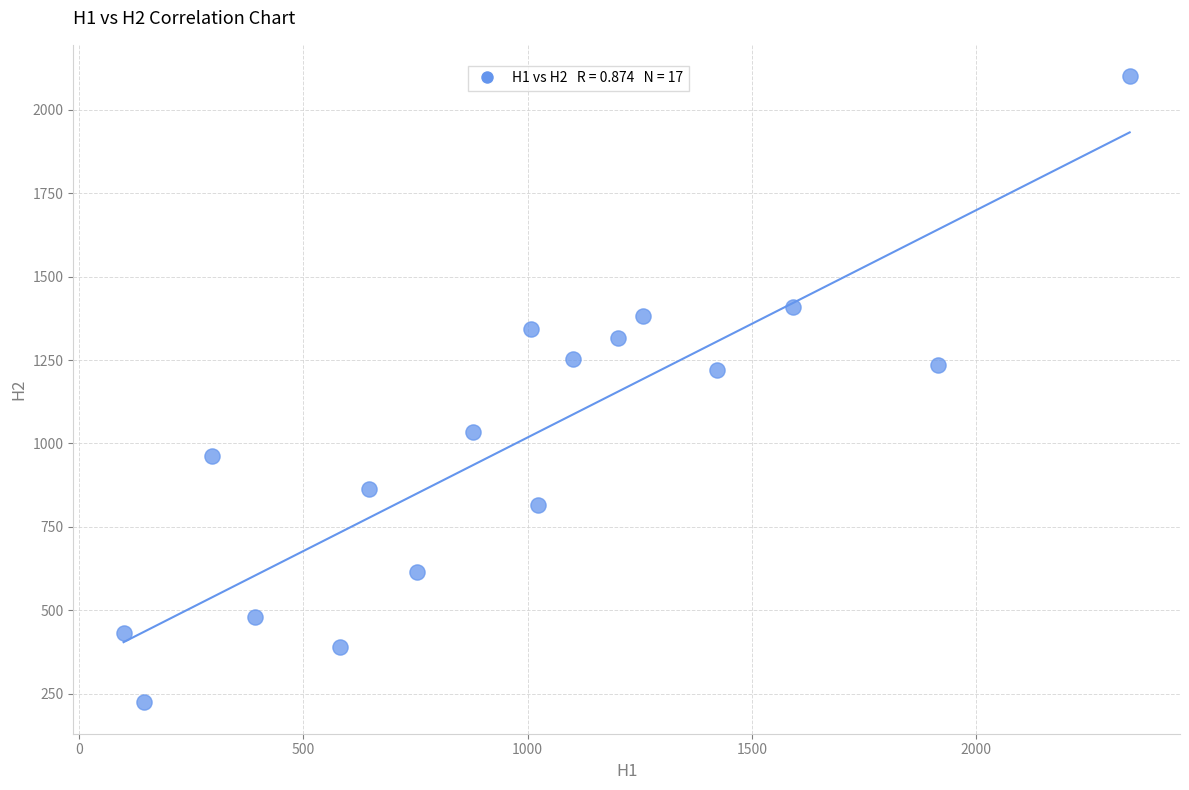

What is the range of X values (max minus min)?

2243